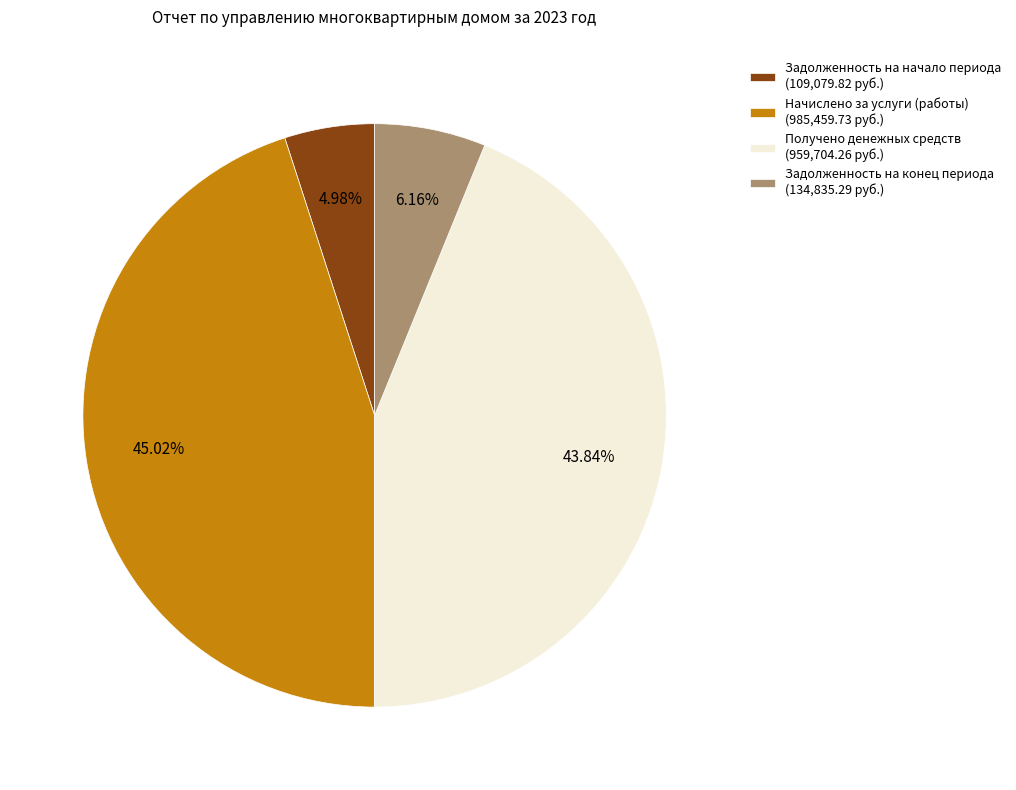

Approximately how many times larger is the value at Начислено за услуги (работы) (985,459.73 руб.) compared to Получено денежных средств (959,704.26 руб.)?

1.0